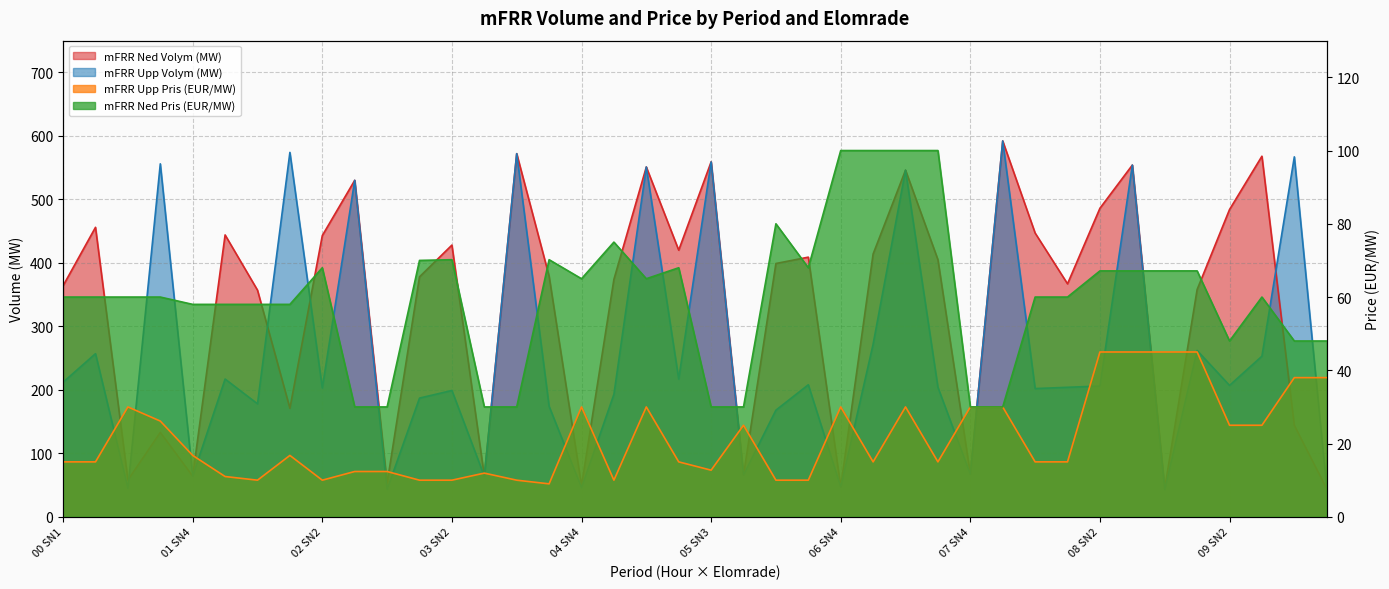

What is the label of the 35th point from the left?

08 SN4